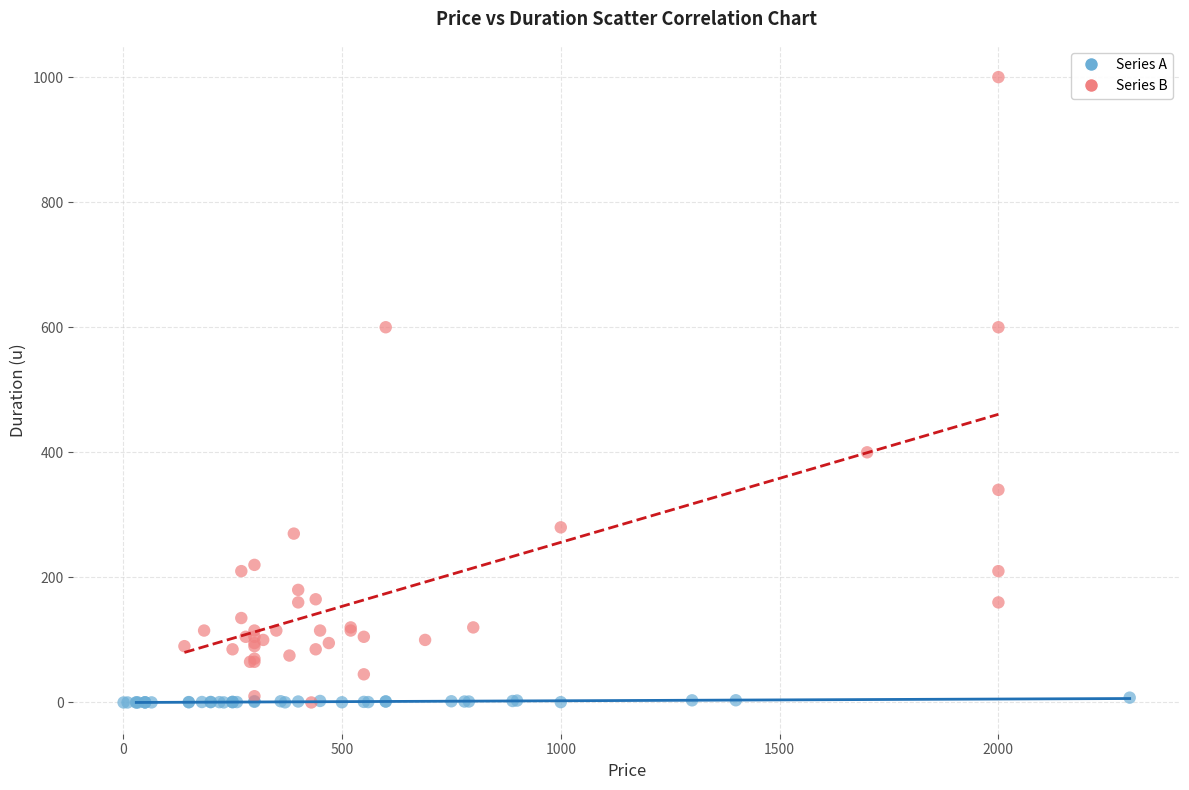

Which series has the largest Y range (max minus min)?

Series B